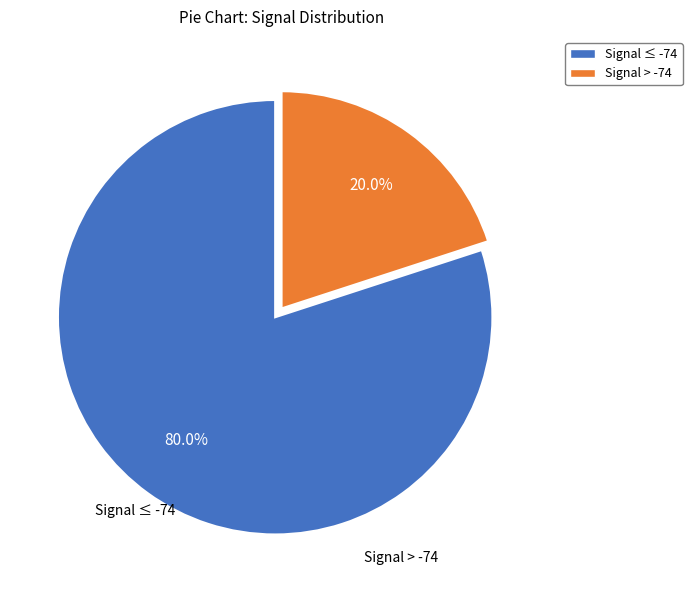

To the nearest percent, what is the average slice percentage?

50%